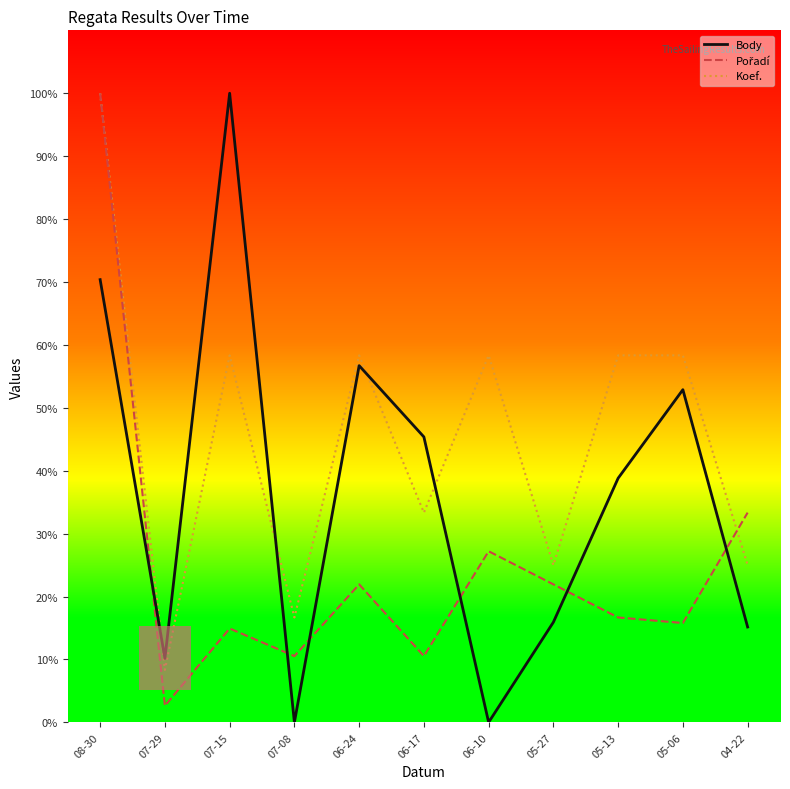

Is it true that Body equals 15.9 at 05-27?

True